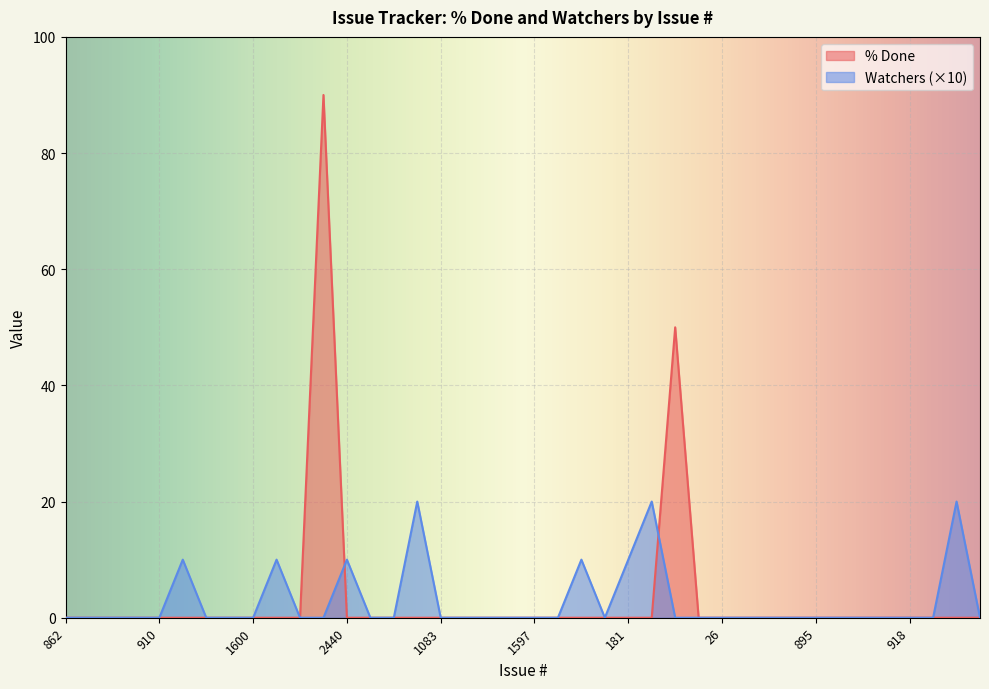

Reading left to right, transcribe all the data shown in this chart.

% Done: 0	0	0	0	0	0	0	0	0	0	0	90	0	0	0	0	0	0	0	0	0	0	0	0	0	0	50	0	0	0	0	0	0	0	0	0	0	0	0	0
Watchers: 0	0	0	0	0	10	0	0	0	10	0	0	10	0	0	20	0	0	0	0	0	0	10	0	10	20	0	0	0	0	0	0	0	0	0	0	0	0	20	0